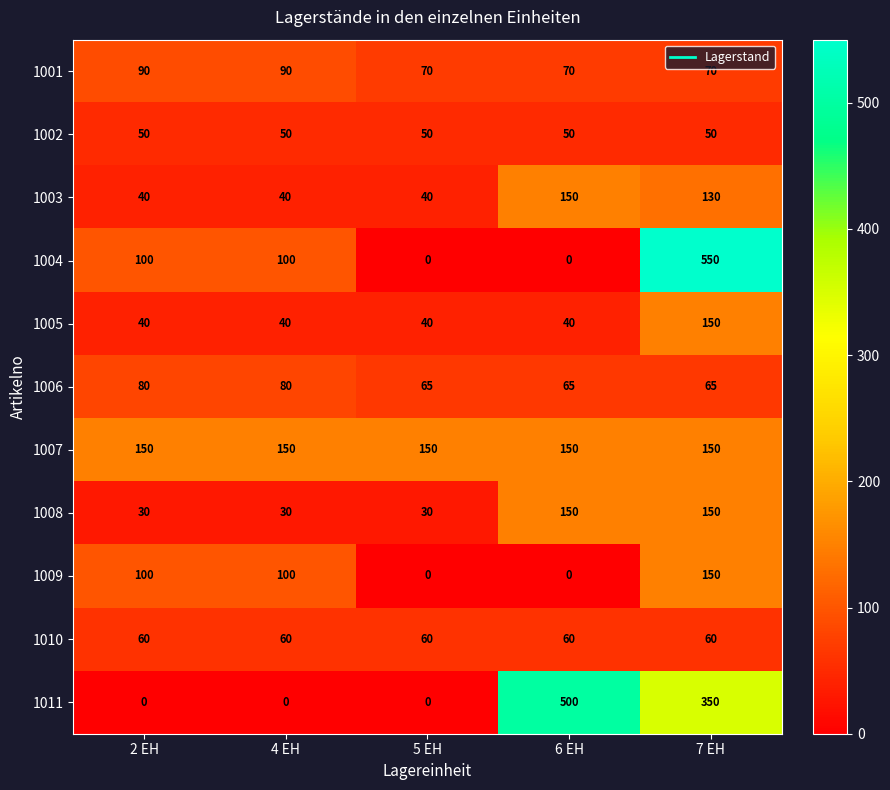

Read the 1004 value at 7 EH.

550